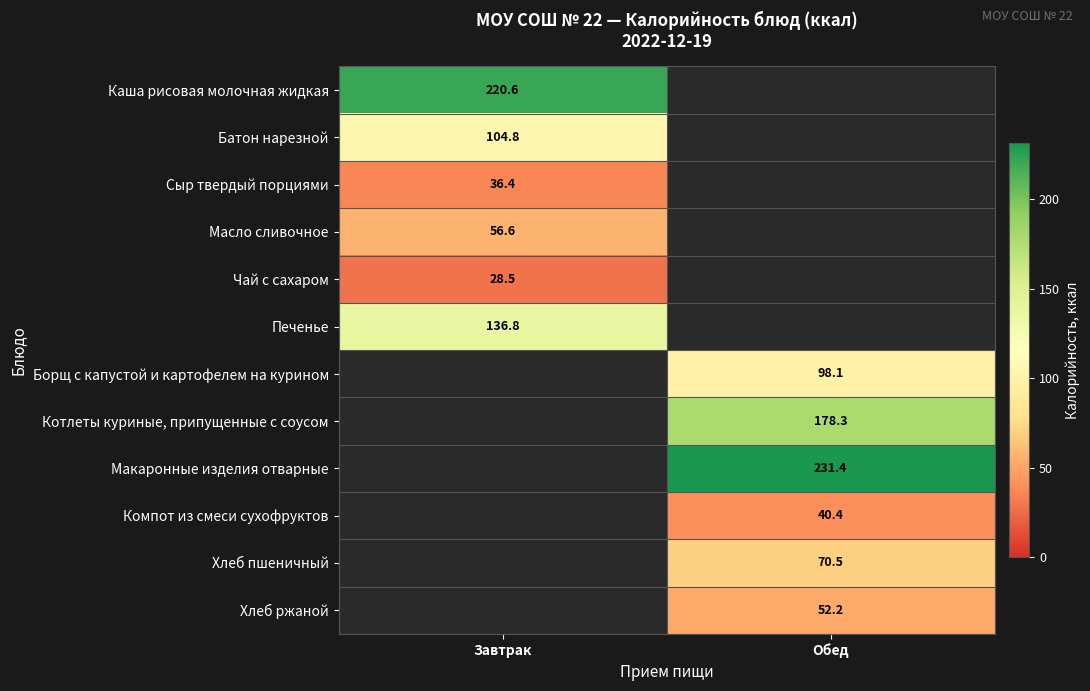

Is the value of Чай с сахаром at Завтрак greater than the value of Компот из смеси сухофруктов at Обед?

No